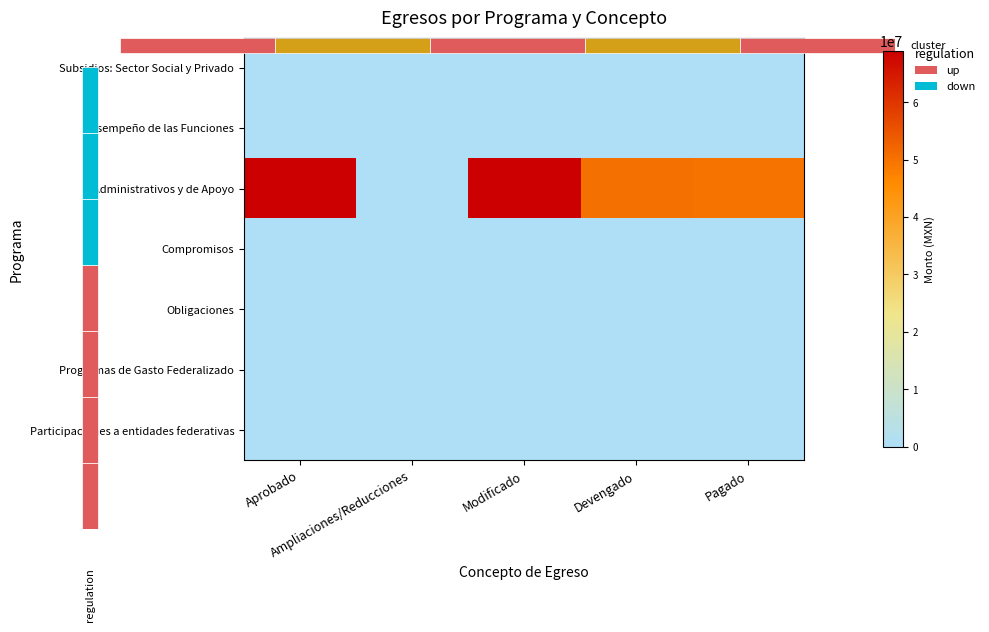

Is the value of Compromisos at Aprobado greater than the value of Participaciones a entidades federativas at Modificado?

No